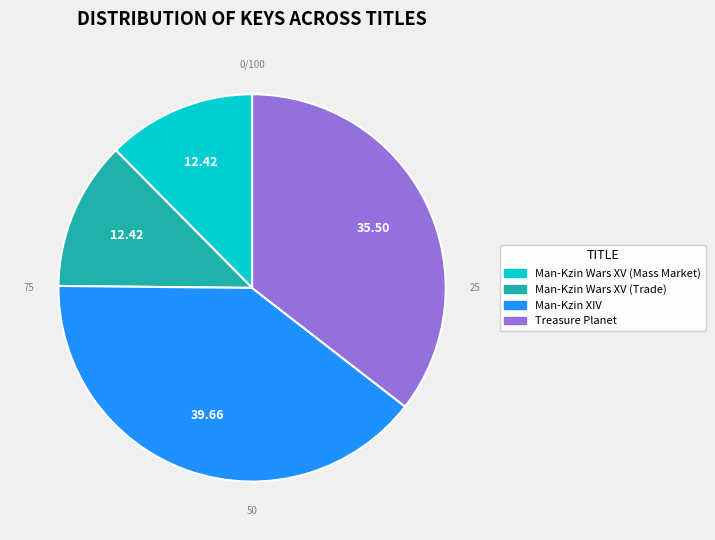

Which slice is the largest?

Man-Kzin XIV